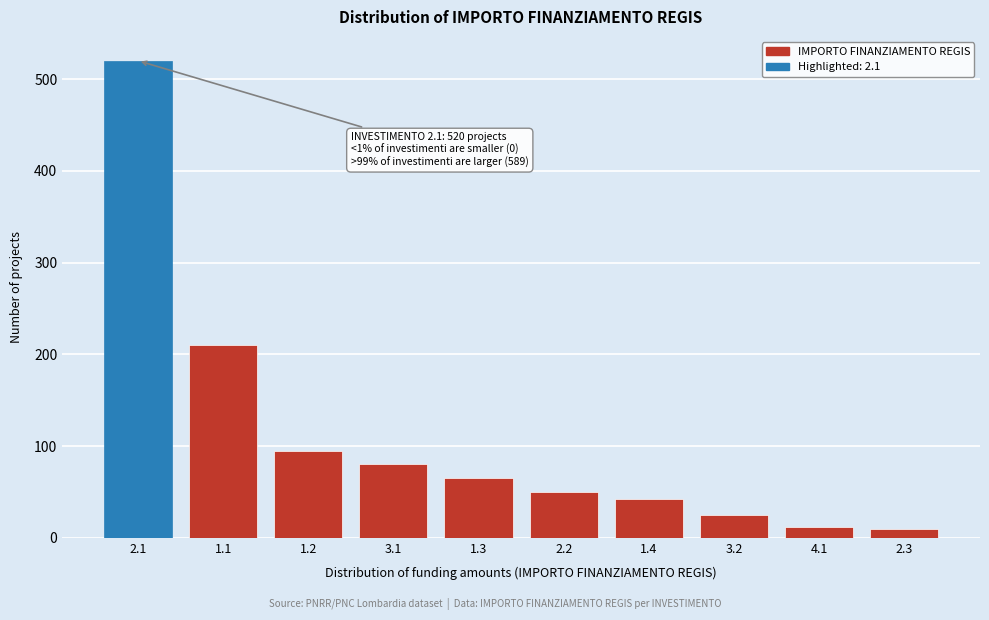

What is the value of the 1st bar from the left?

520